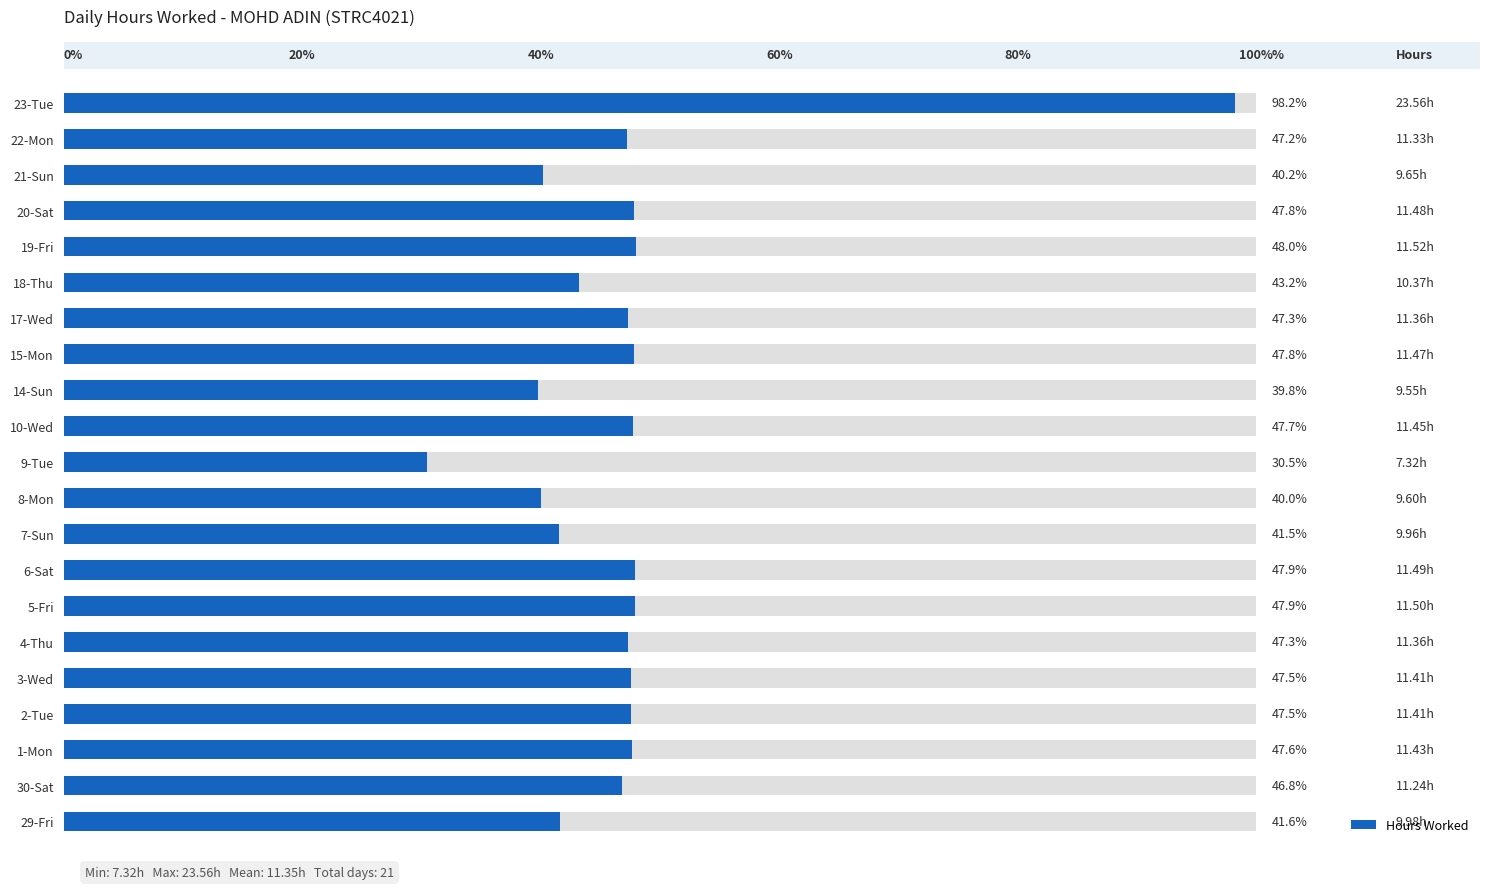

What is the sum of all values?

238.4